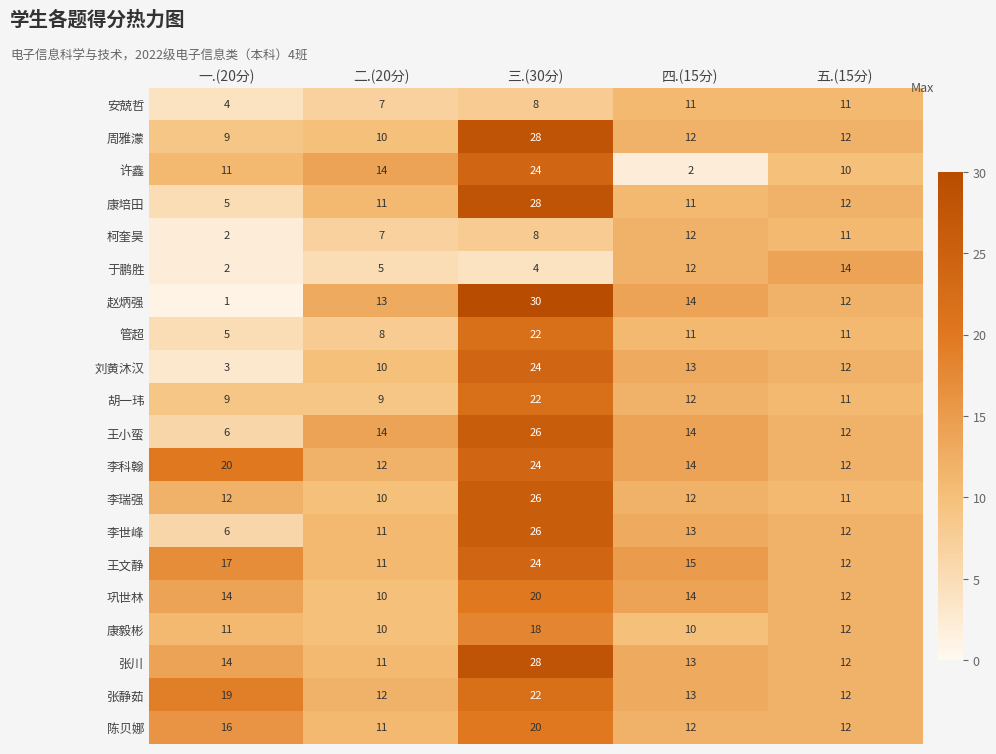

List the labels in order of 张川 value, smallest first.

二.(20分), 五.(15分), 四.(15分), 一.(20分), 三.(30分)